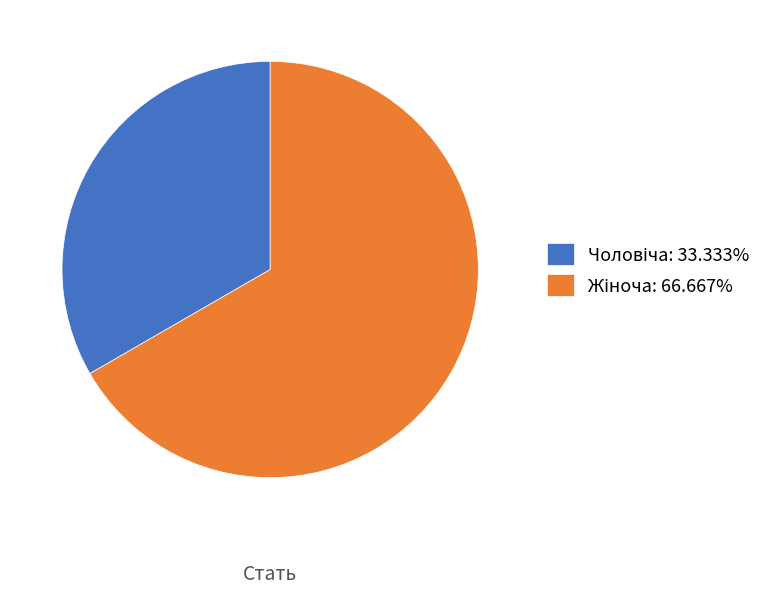

Does any single category account for the majority?

Yes